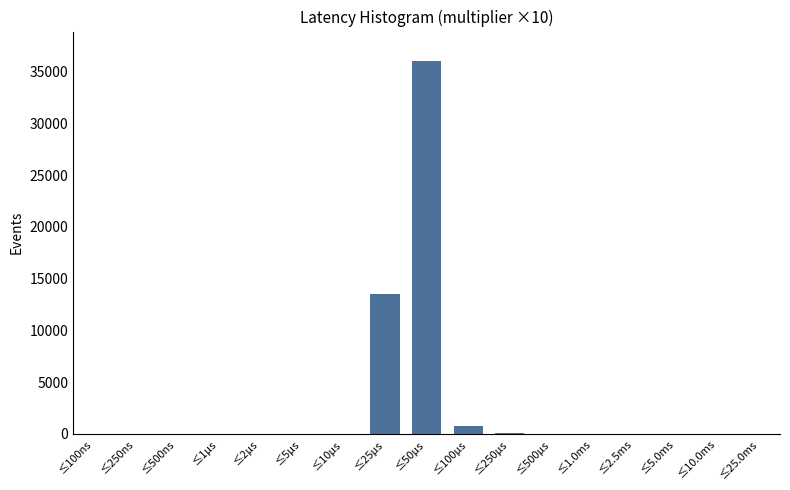

What is the sum of all values?

50425